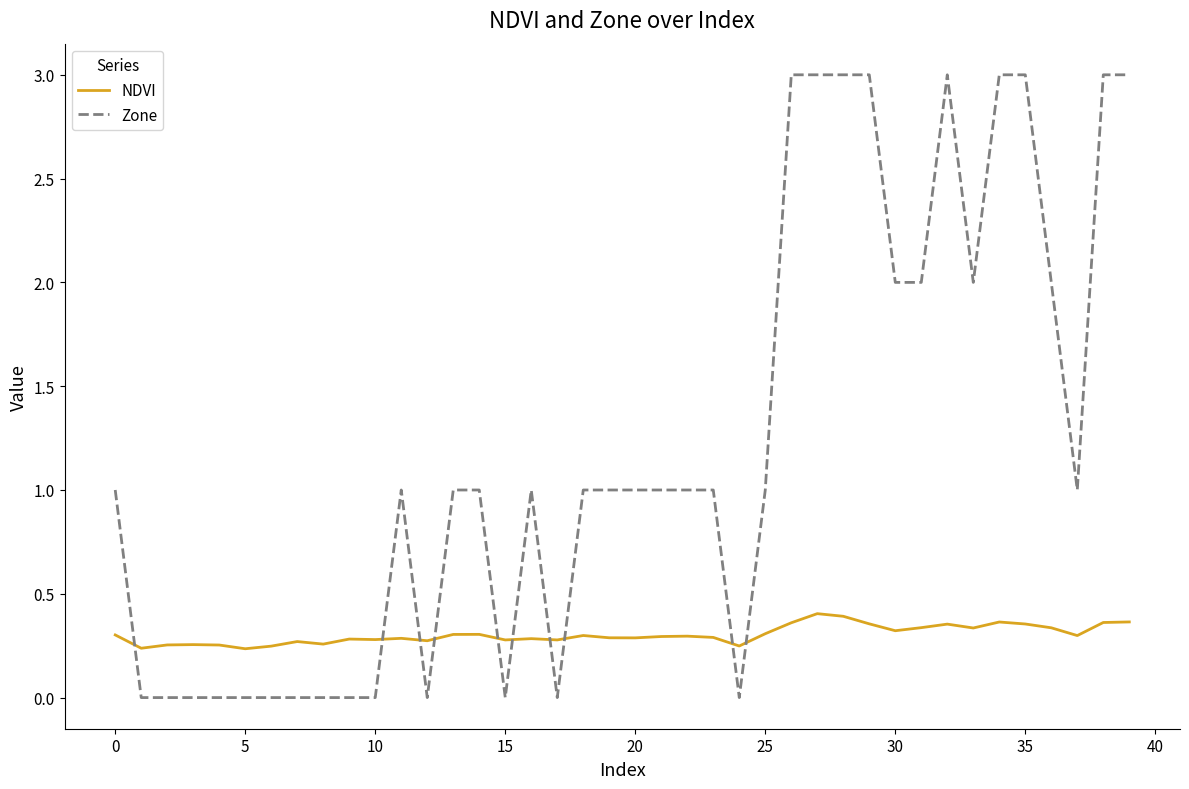

Is this an area chart (filled region under the line)?

No